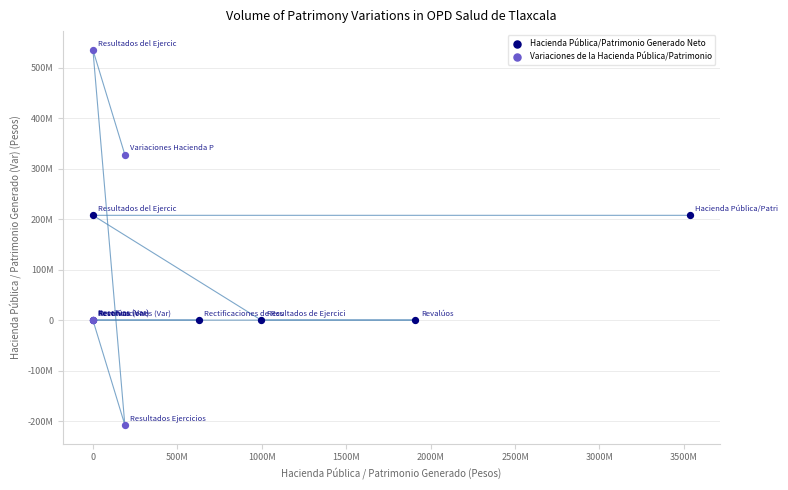

What are all the series names shown in the legend?

Hacienda Pública/Patrimonio Generado Neto, Variaciones de la Hacienda Pública/Patrimonio